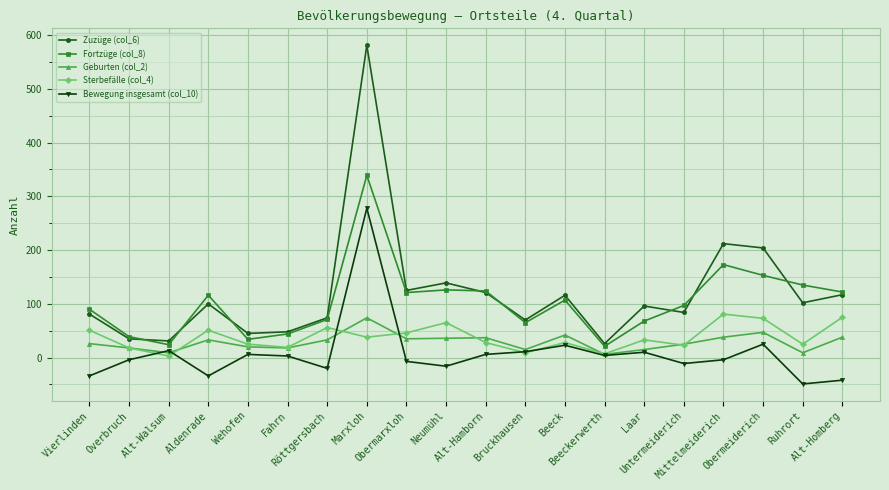

What are all the series names shown in the legend?

Zuzüge (col_6), Fortzüge (col_8), Geburten (col_2), Sterbefälle (col_4), Bewegung insgesamt (col_10)